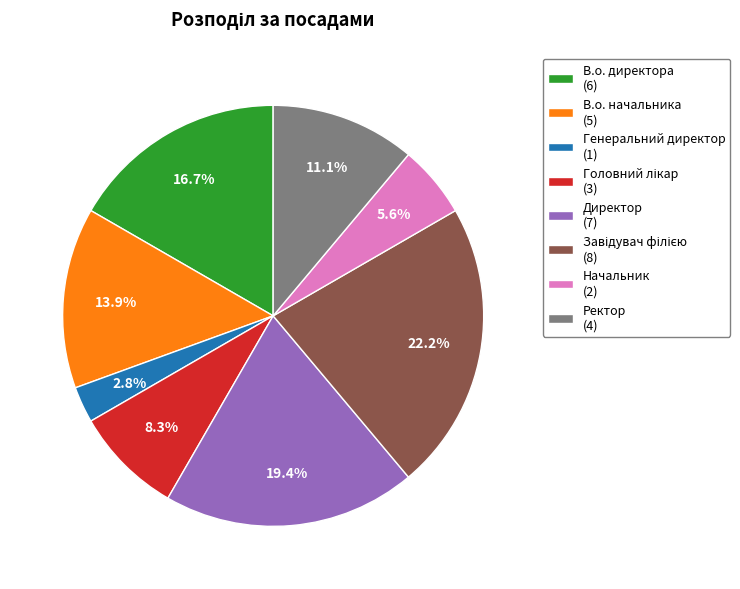

To the nearest percent, what is the combined percentage of Ректор and В.о. начальника?

25%